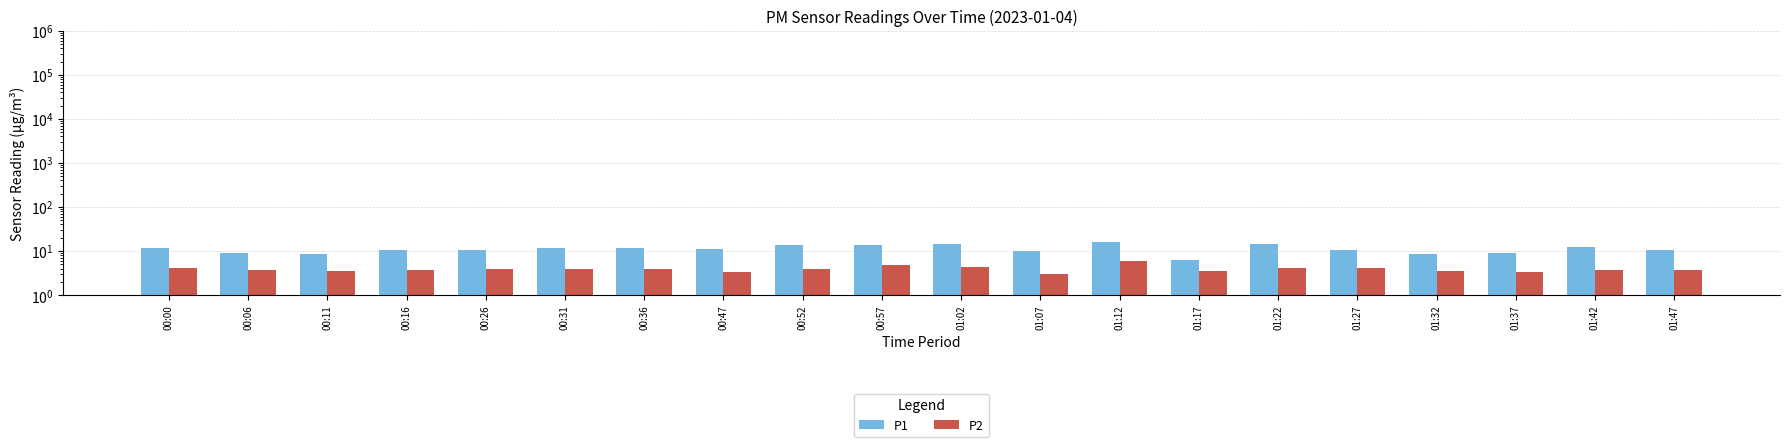

What is the difference between the maximum and second lowest values in the P1 series?

7.5